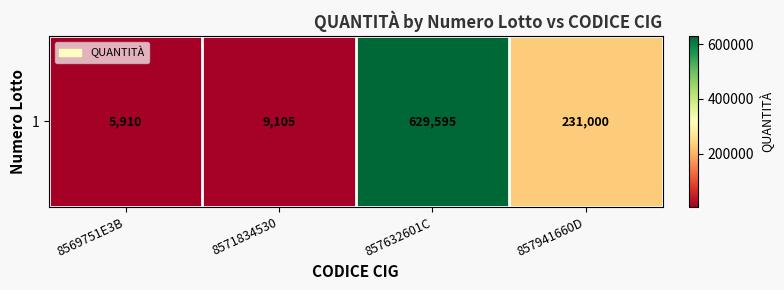

True or false: the data shows 10280 at 8569751E3B.

False